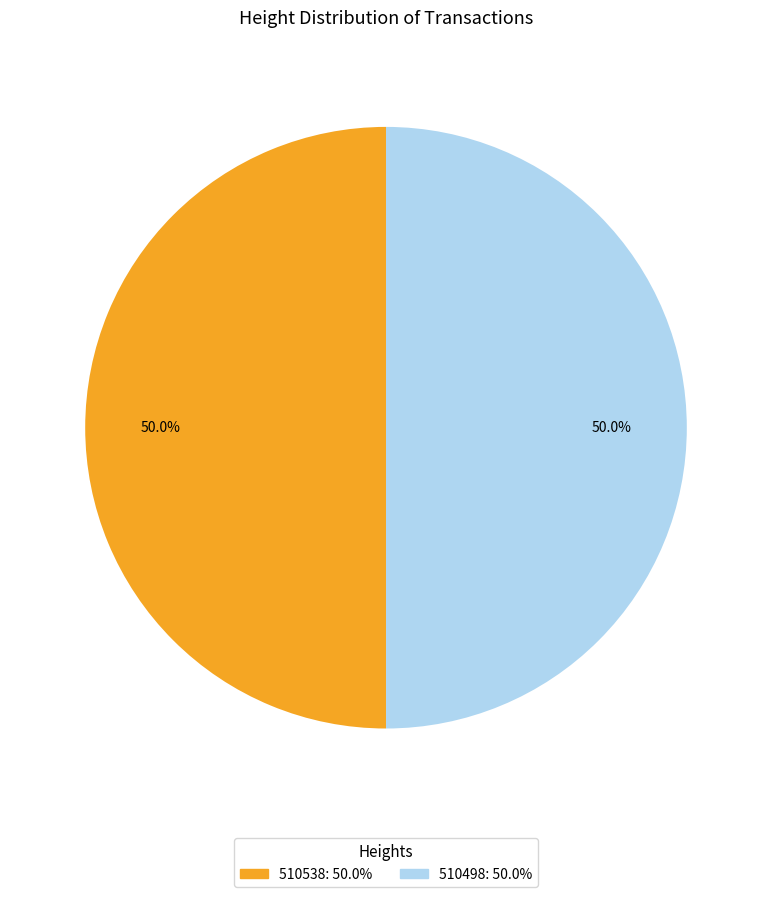

Combined, do 510498 and 510538 account for over 50%?

Yes